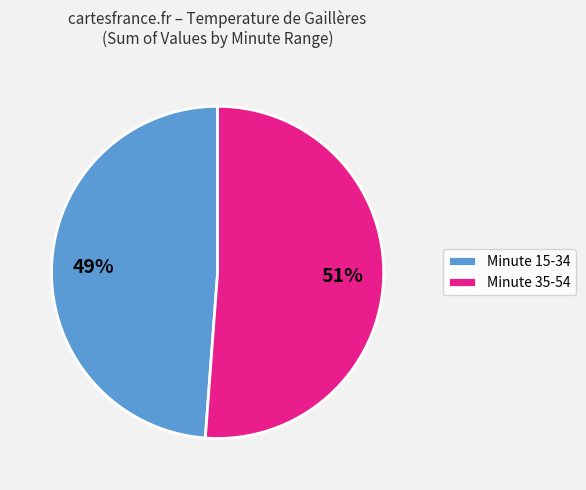

Which slice is the largest?

Minute 35-54